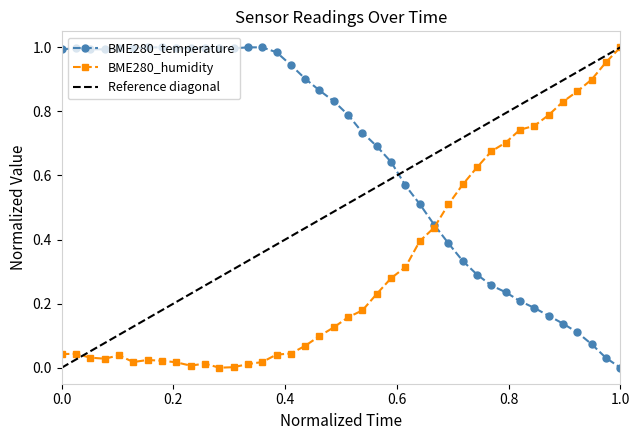

Which series changed the most between 00:12 and 01:22?

BME280_temperature